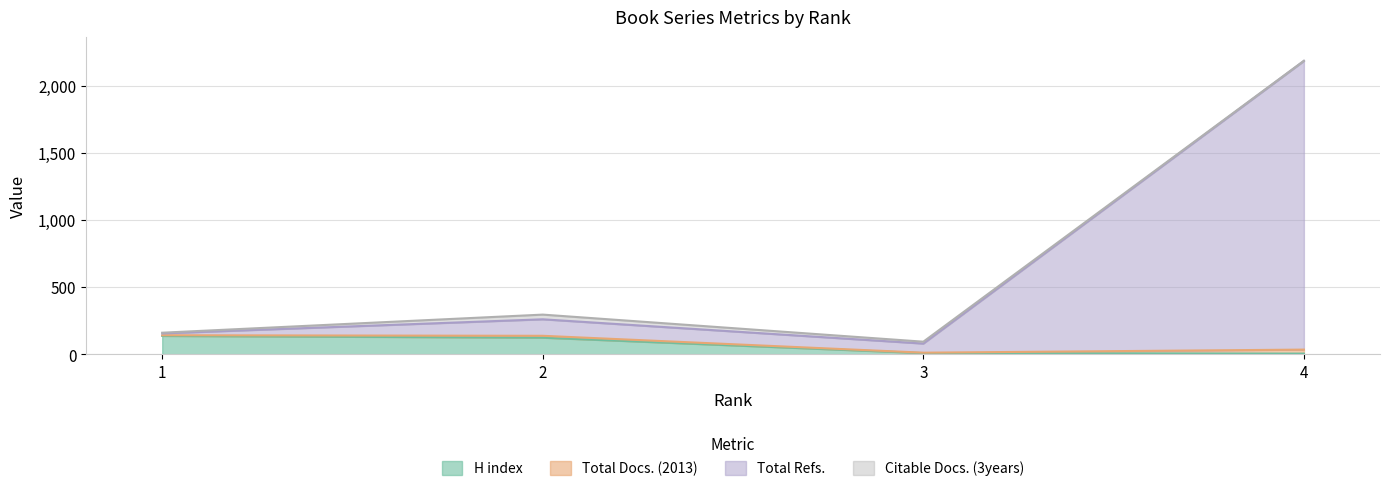

What is the highest value of the H index series?

138